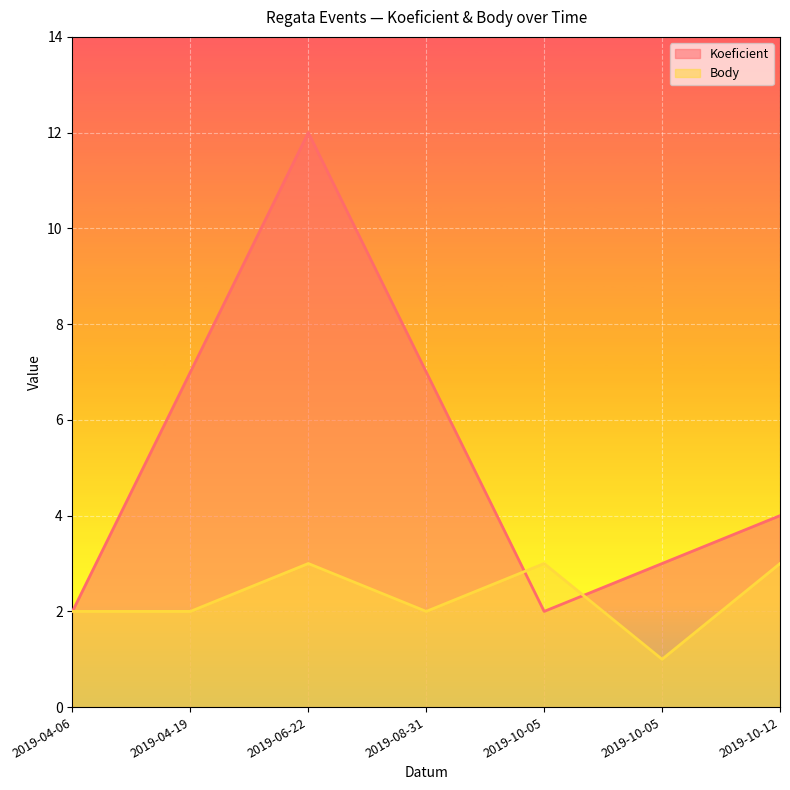

Read the Body value at 2019-10-05.

1